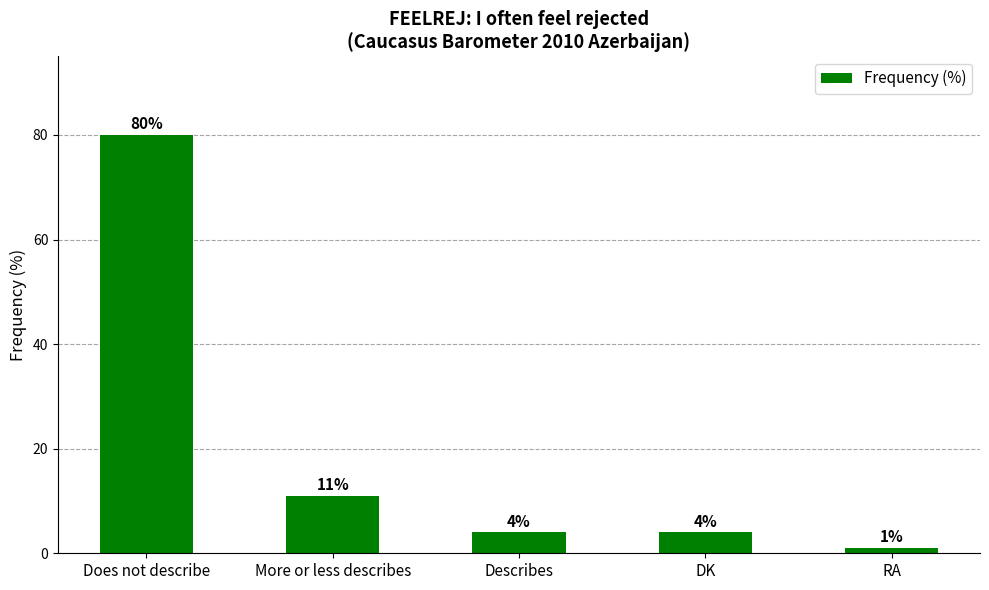

The value at Does not describe is 128. True or false?

False